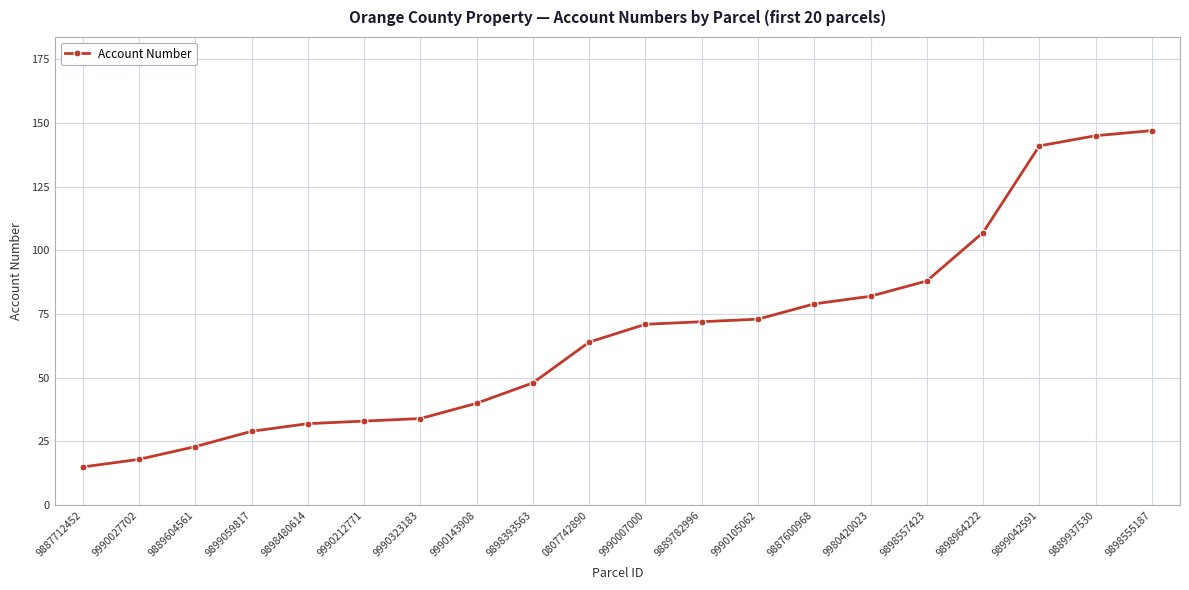

Does the chart have visible grid lines?

Yes